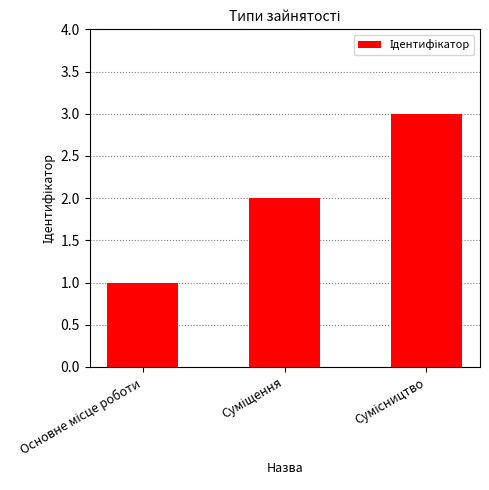

How many bars are there in total?

3